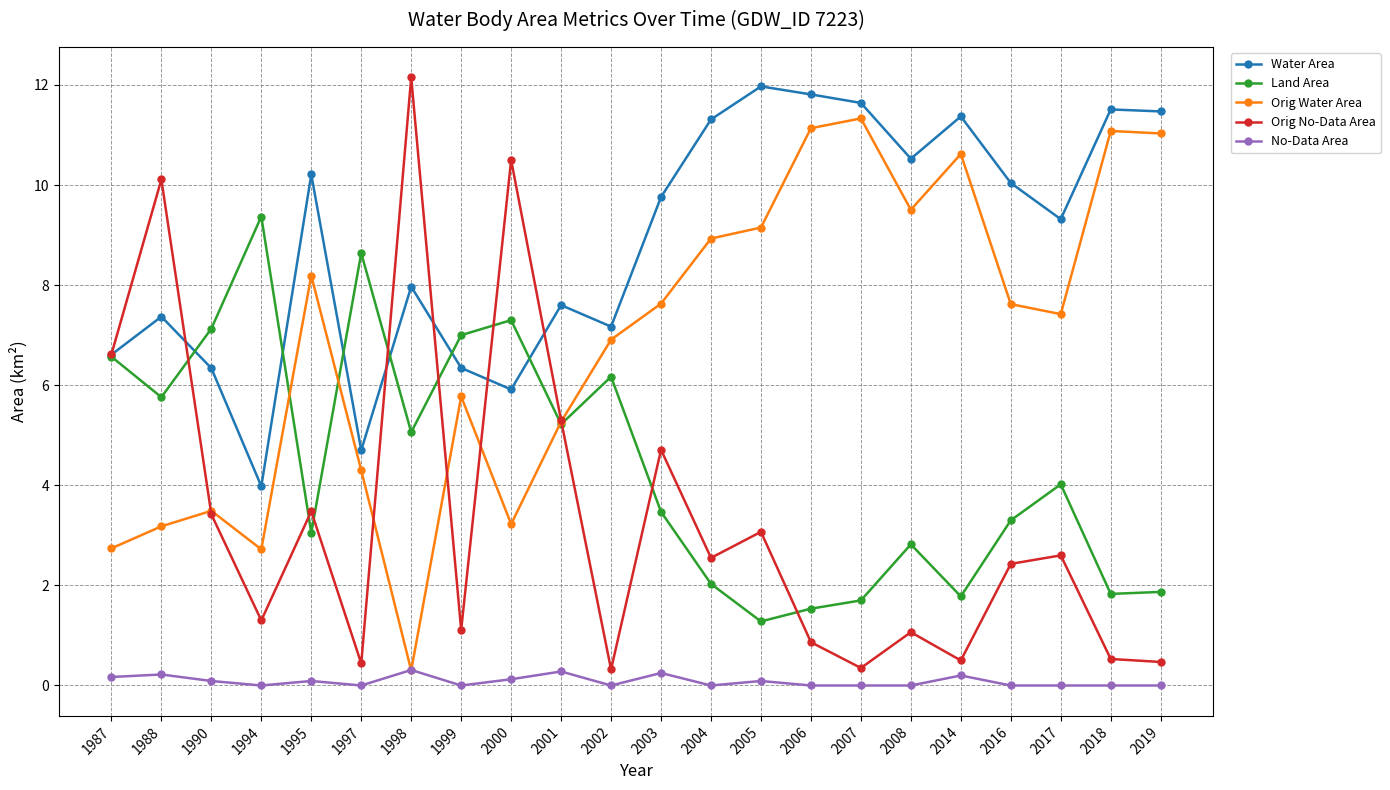

What is the total value across all series at 2008?

23.9